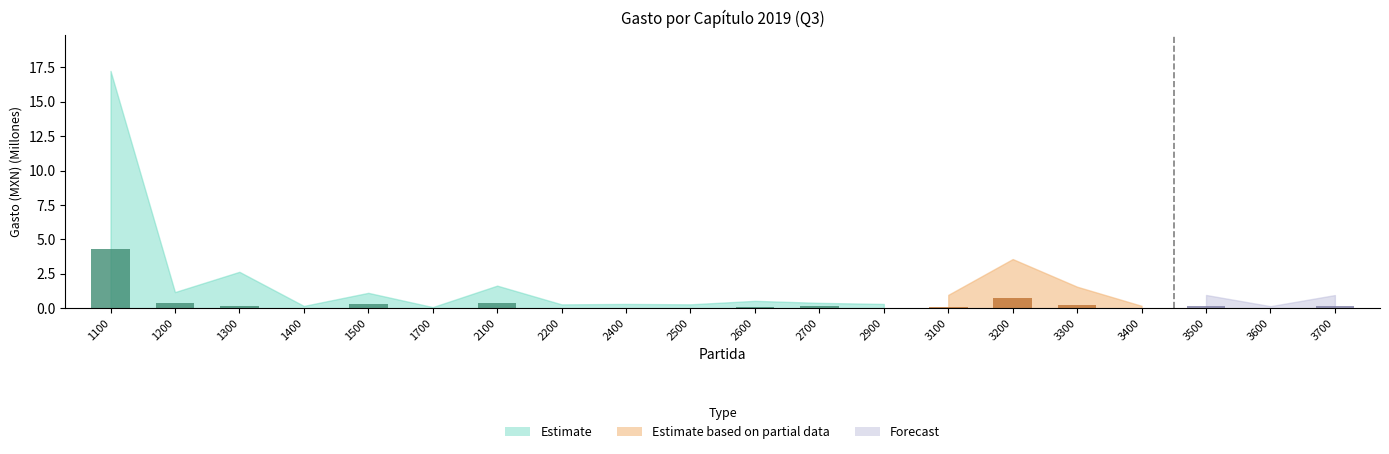

What is the maximum value shown in the chart?

4.3